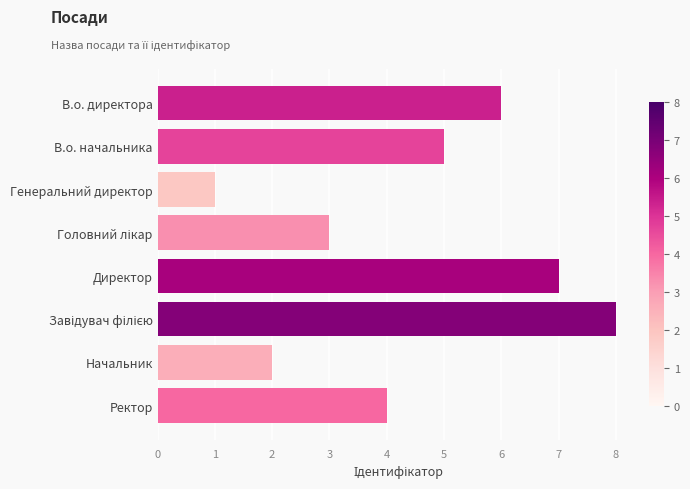

Reading top to bottom, transcribe all the data shown in this chart.

6	5	1	3	7	8	2	4